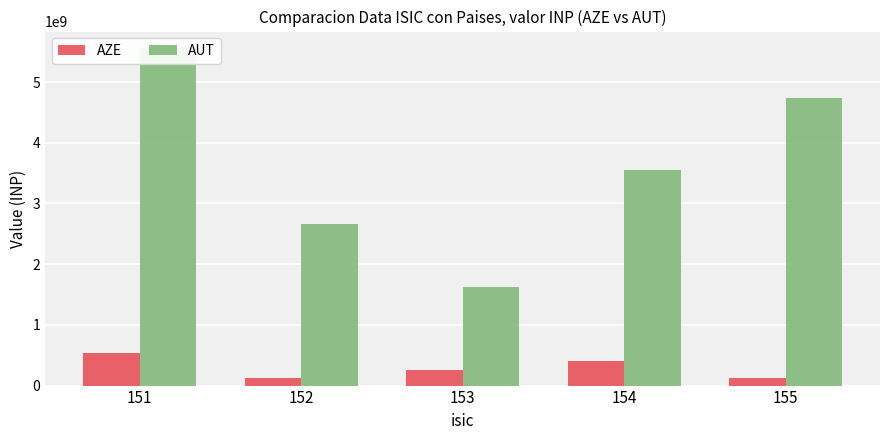

At which label does AUT reach its peak?

151